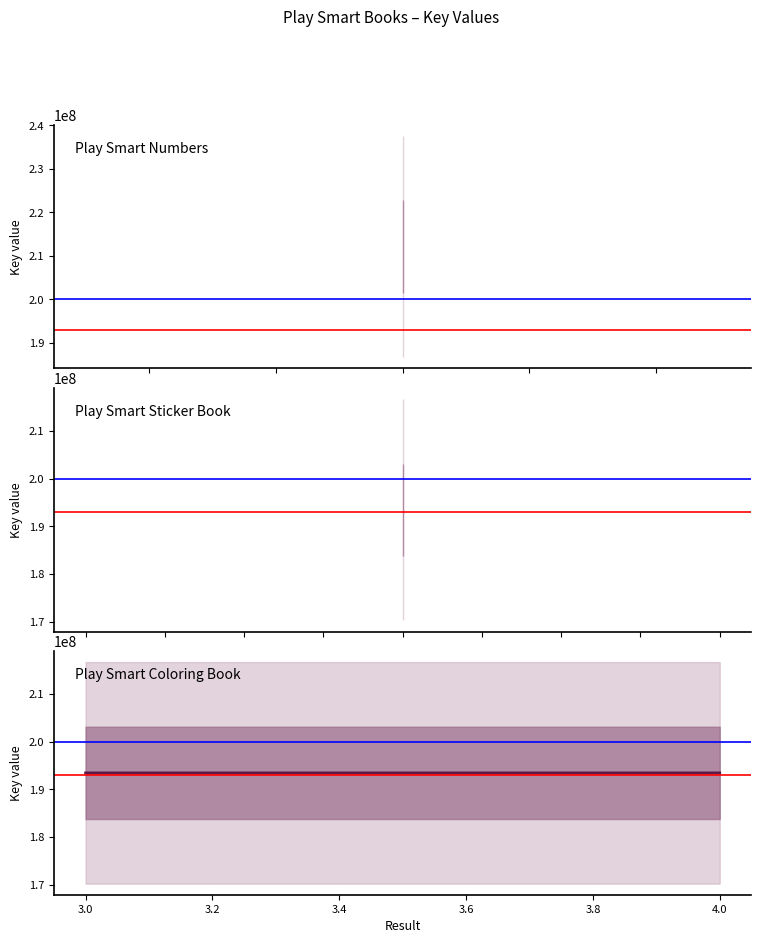

Between 4.0 and 3.0, which is larger?

4.0